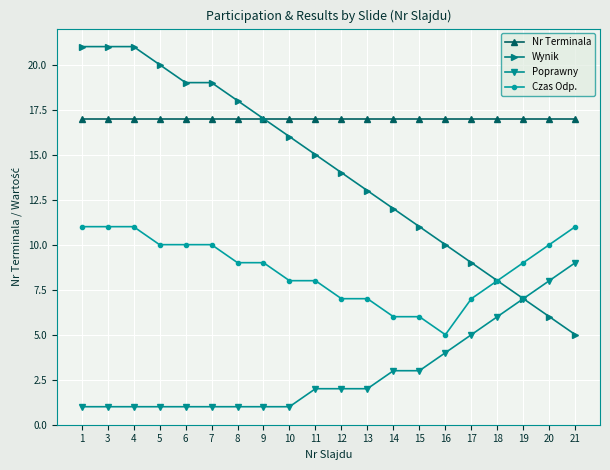

Does the chart have visible grid lines?

Yes